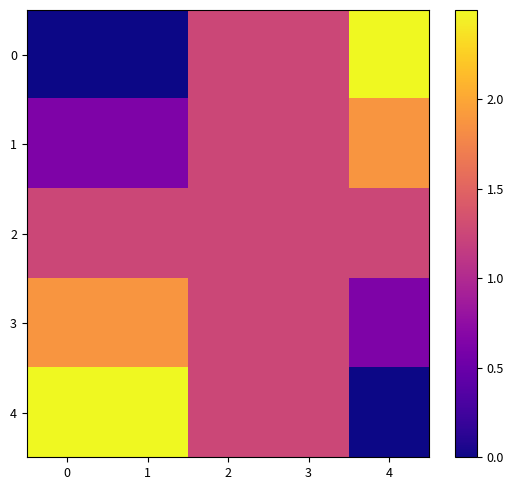

Reading left to right, transcribe all the data shown in this chart.

0: 0=0.0	1=0.0	2=1.2	3=1.2	4=2.5
1: 0=0.6	1=0.6	2=1.2	3=1.2	4=1.9
2: 0=1.2	1=1.2	2=1.2	3=1.2	4=1.2
3: 0=1.9	1=1.9	2=1.2	3=1.2	4=0.6
4: 0=2.5	1=2.5	2=1.2	3=1.2	4=0.0